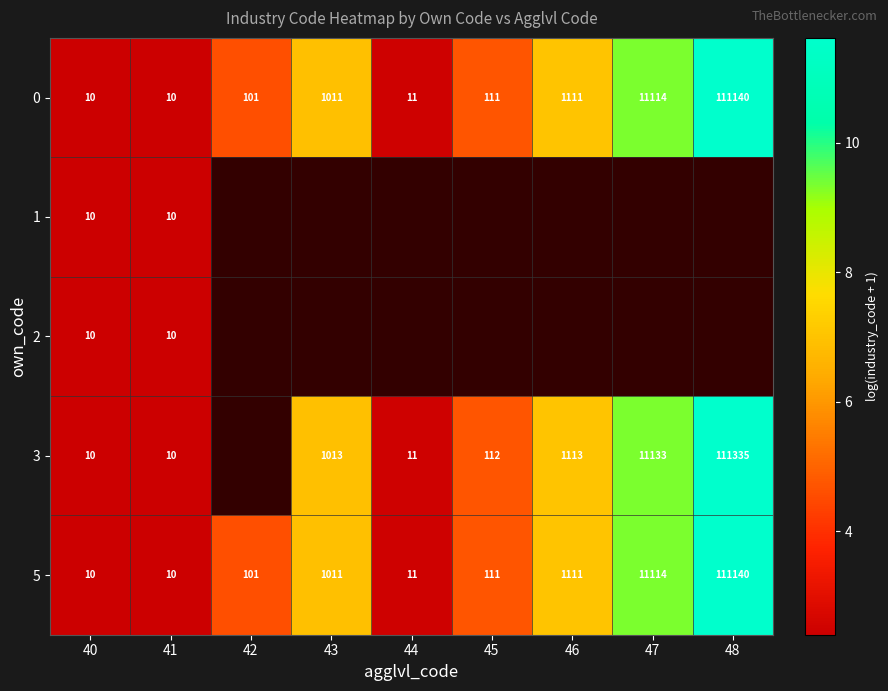

At which category is the sum across all series the highest?

40